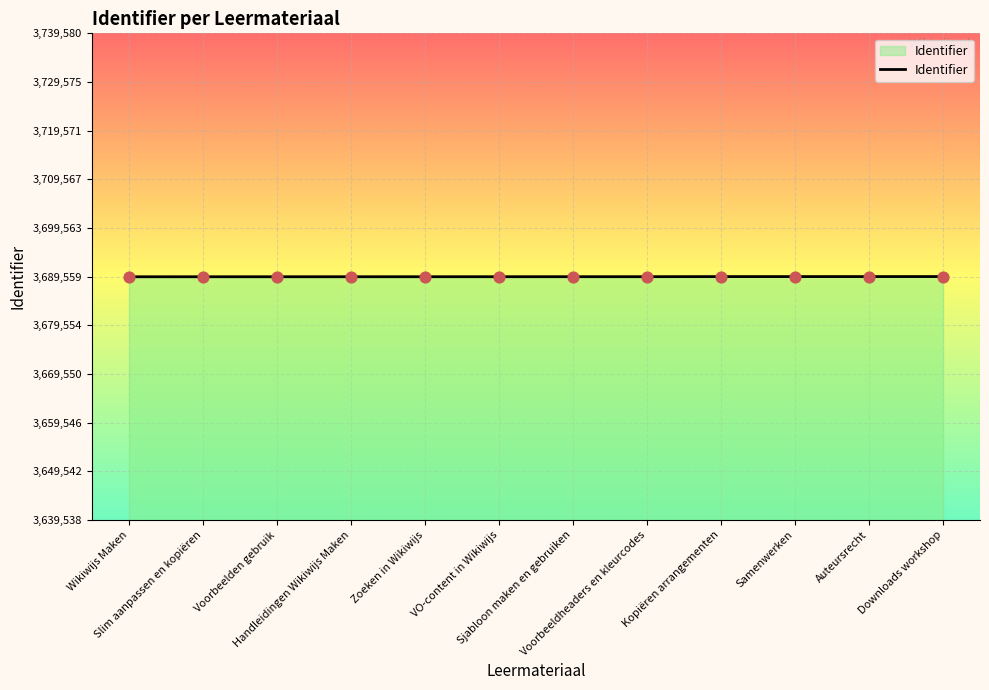

What is the ratio of the value at Samenwerken to the value at Auteursrecht?

1.0